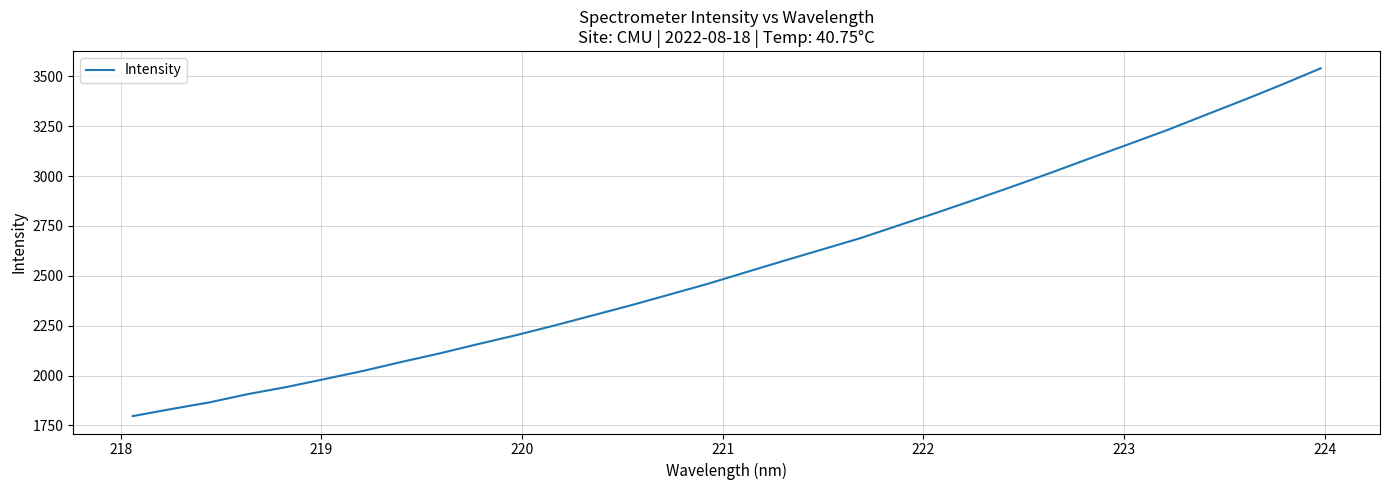

What is the difference between the maximum and minimum values?

1743.1